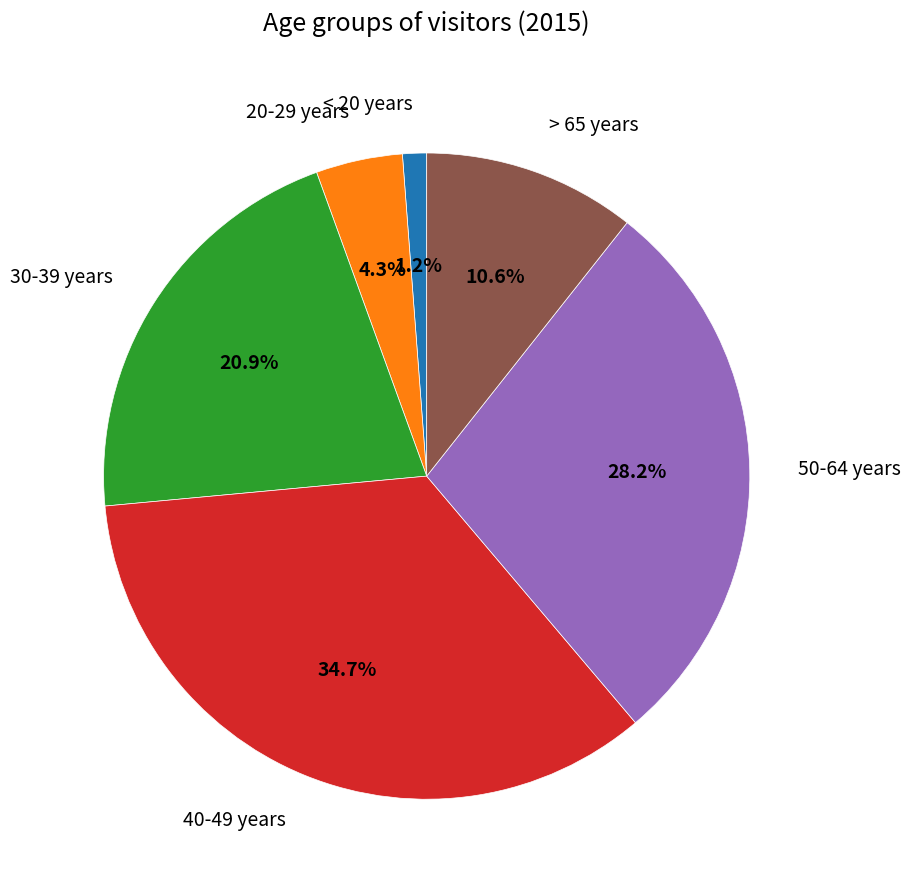

Combined, do 20-29 years and 40-49 years account for over 50%?

No